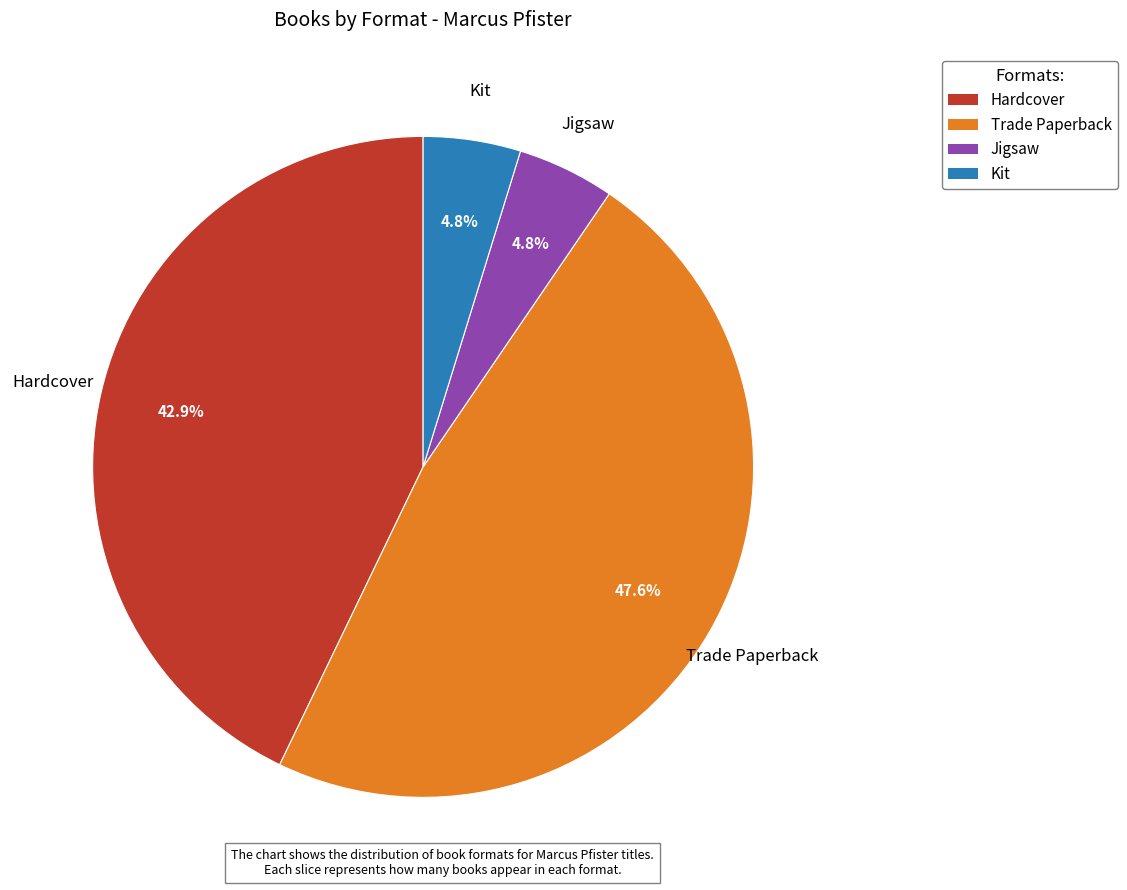

Does Jigsaw represent more than half of the total?

No